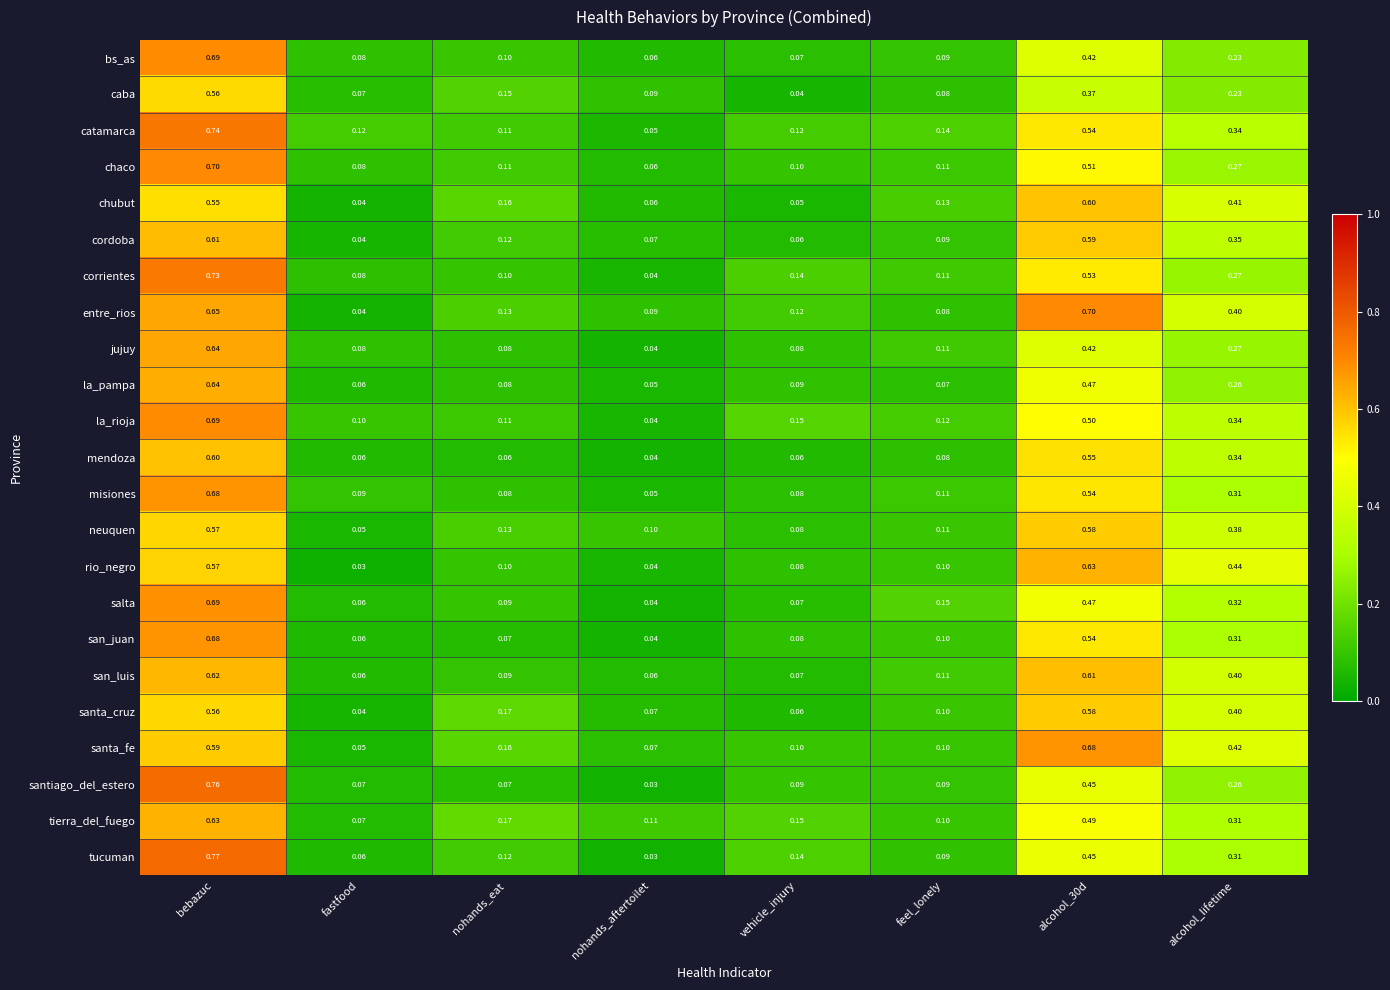

Which series has the largest range (max minus min)?

tucuman